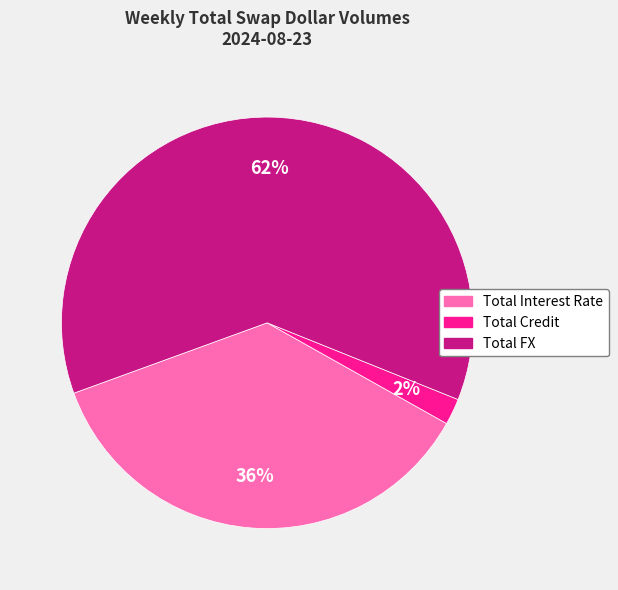

Do Total Interest Rate and Total Credit together represent more than half of the pie?

No